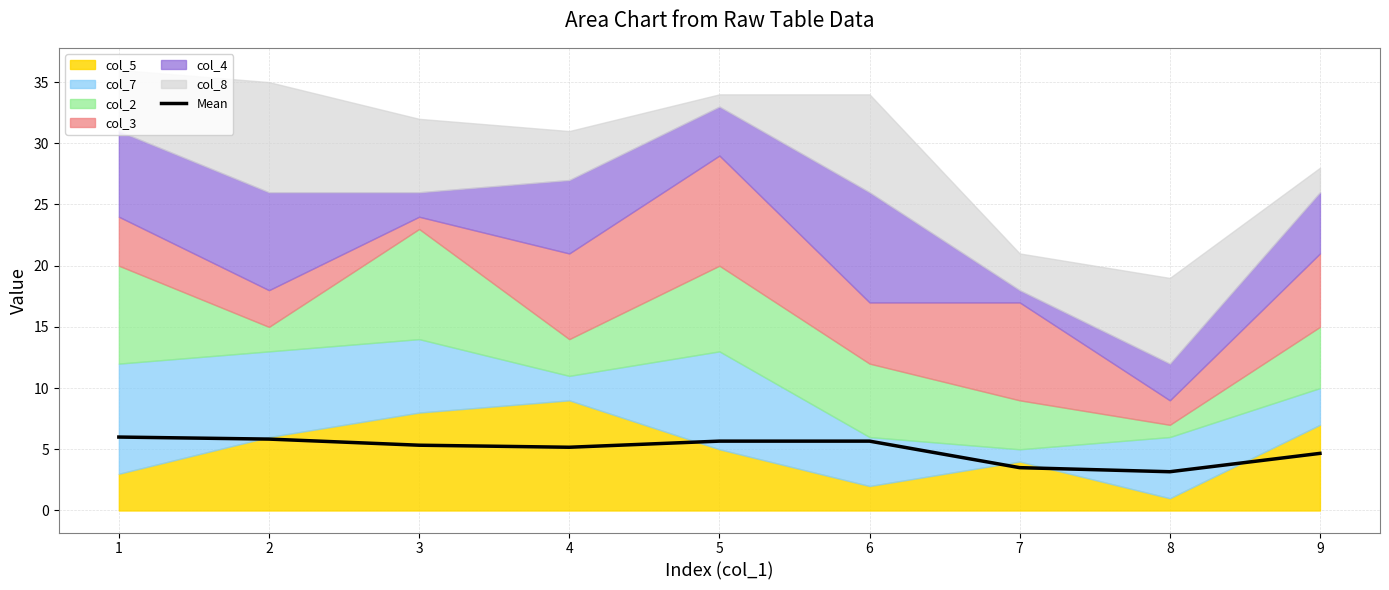

Rank the categories by value from highest to lowest.

1, 2, 5, 6, 3, 4, 9, 7, 8